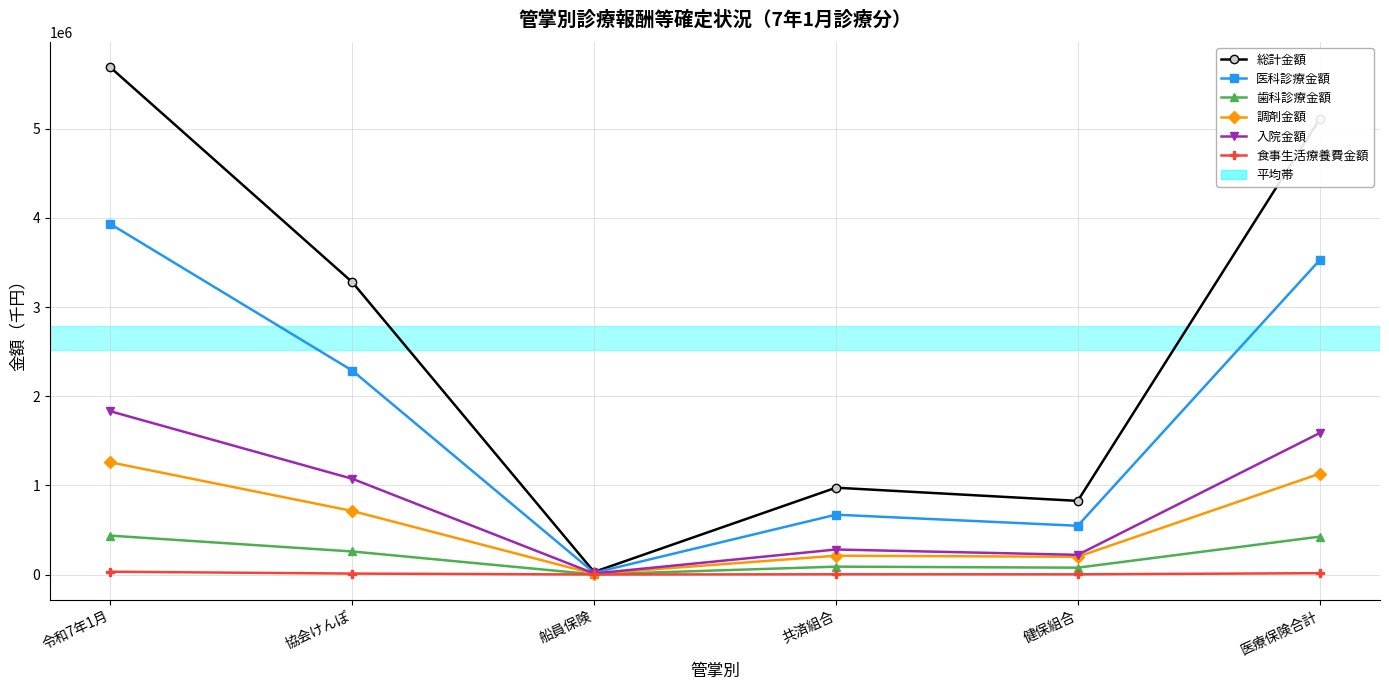

What is the difference between the maximum and minimum values in the 総計金額 series?

5657625.4